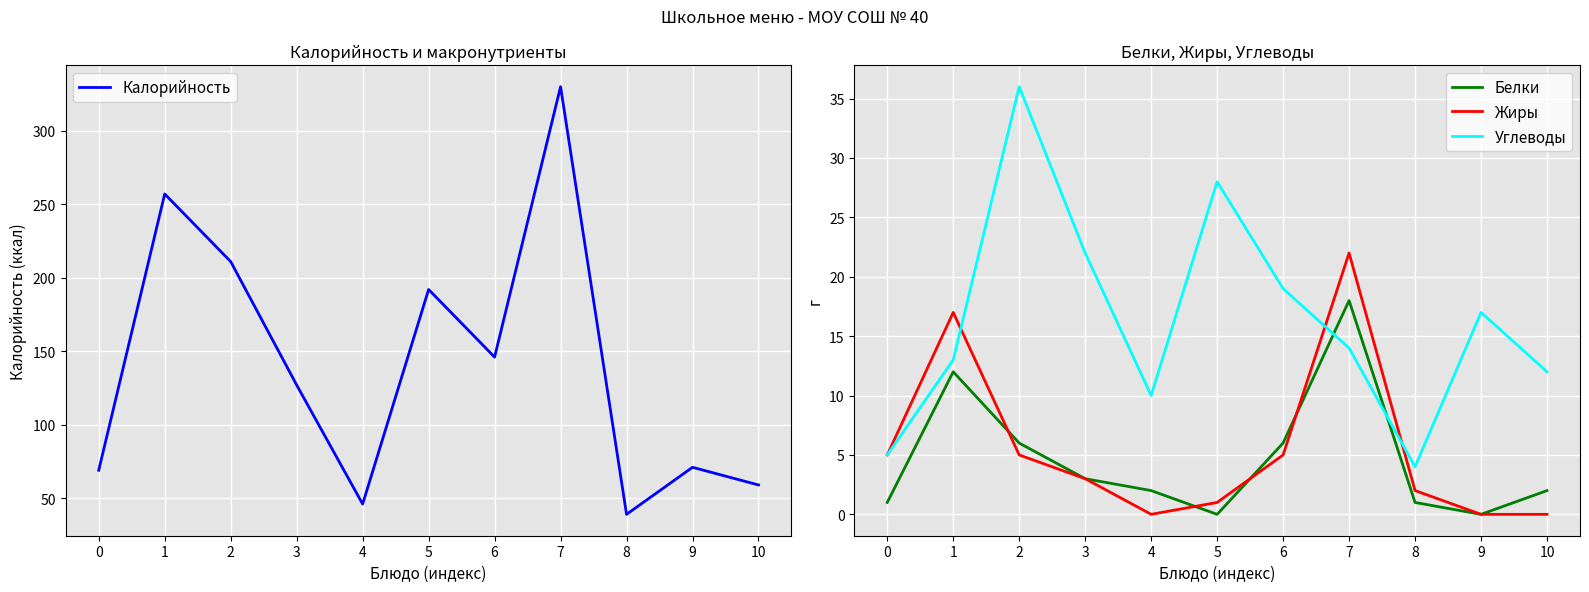

True or false: Калорийность and Углеводы cross at least once.

False